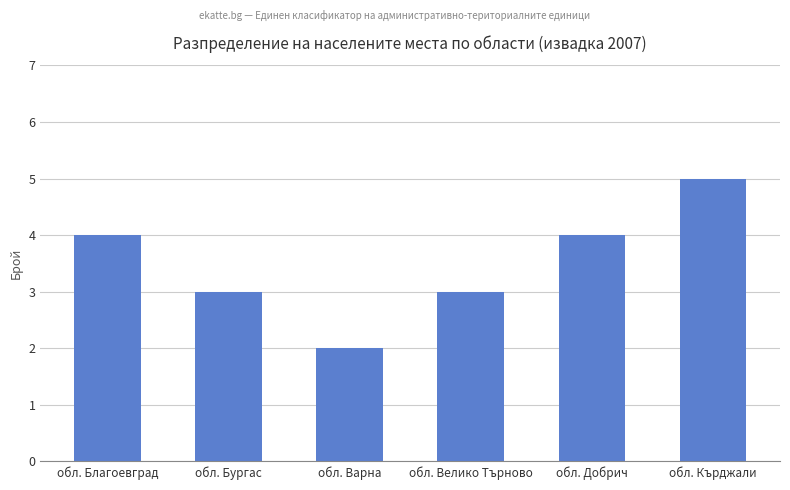

Does the chart contain any negative values?

No